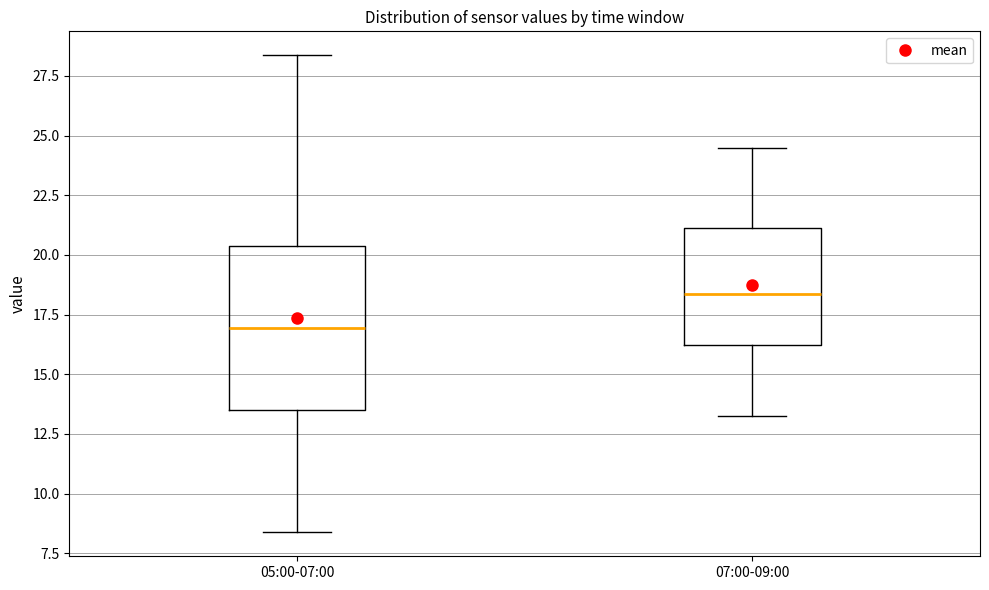

Comparing the boxes themselves (not the whiskers), which one is the tallest?

05:00-07:00